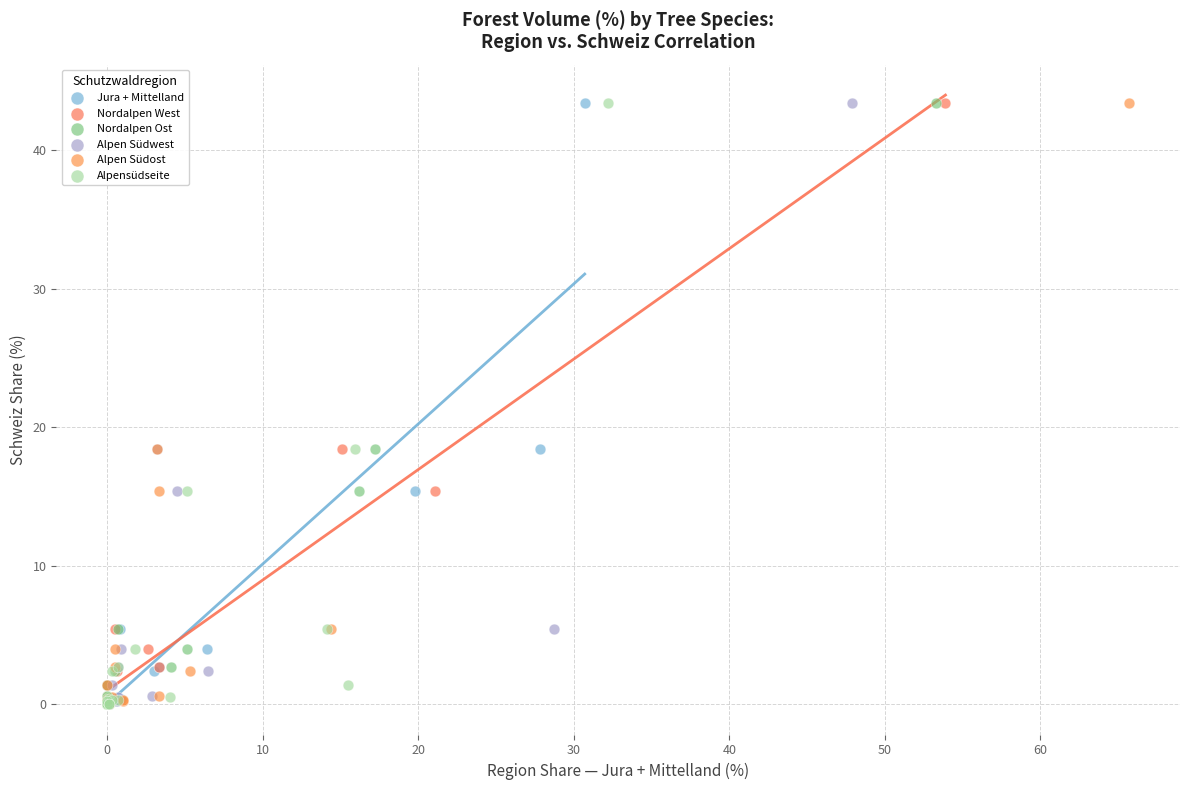

What are all the series names shown in the legend?

Jura + Mittelland, Nordalpen West, Nordalpen Ost, Alpen Südwest, Alpen Südost, Alpensüdseite